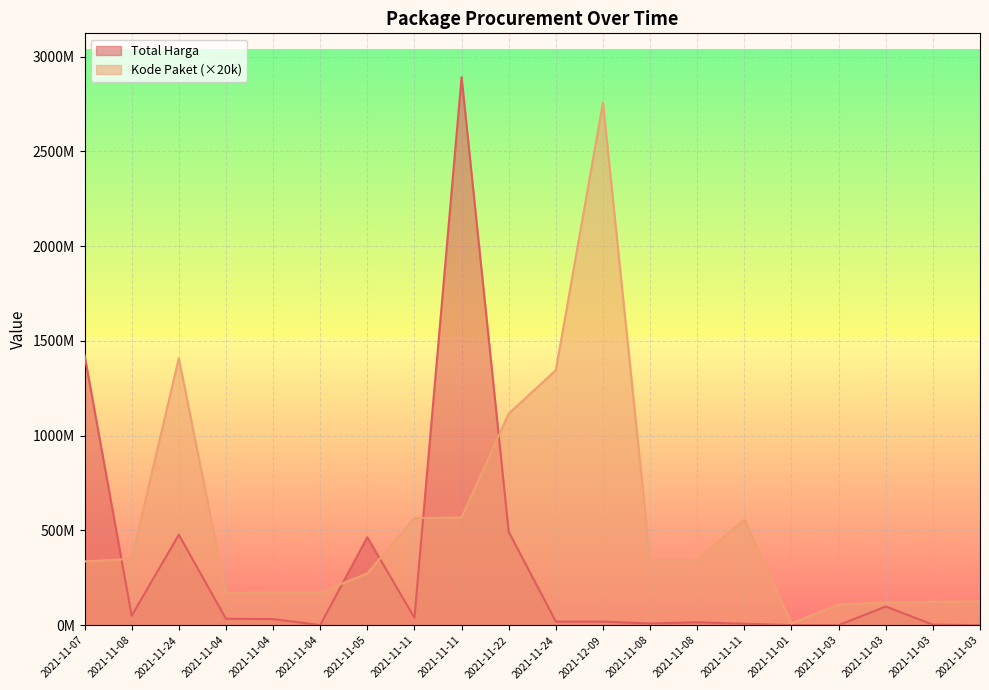

Between 2021-11-07 and 2021-11-24, which is larger?

2021-11-07